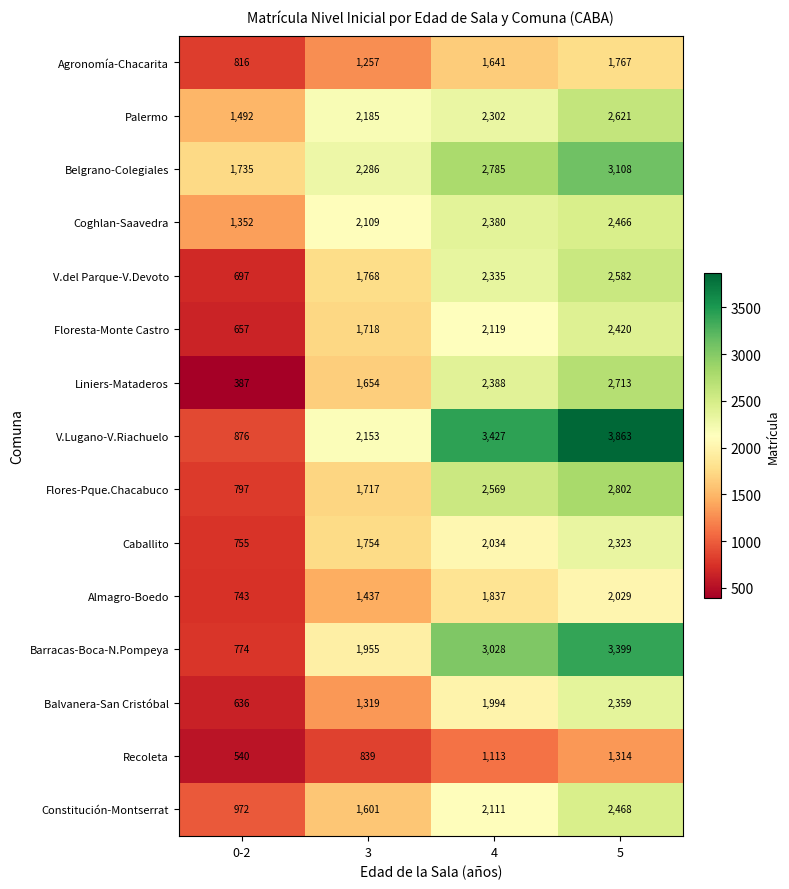

What is the sum of all Barracas-Boca-N.Pompeya values?

9156